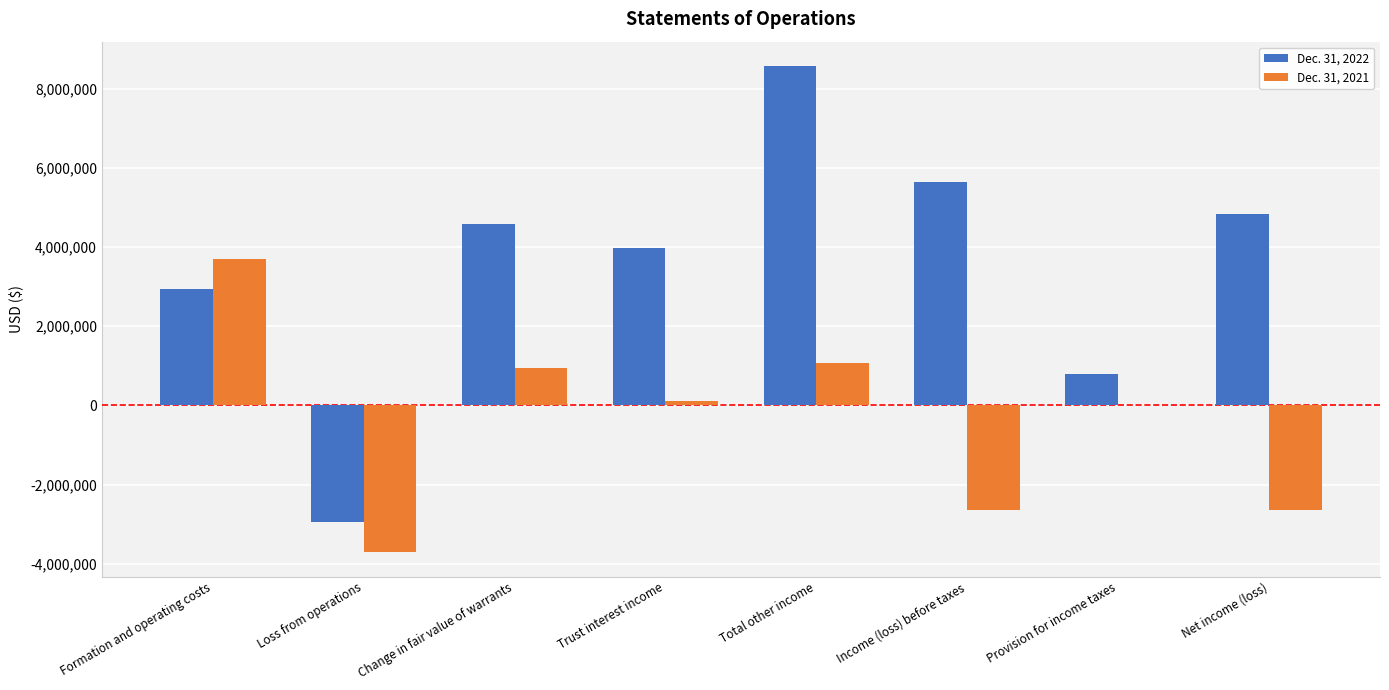

Between Provision for income taxes and Net income (loss), which series saw the biggest shift?

Dec. 31, 2022